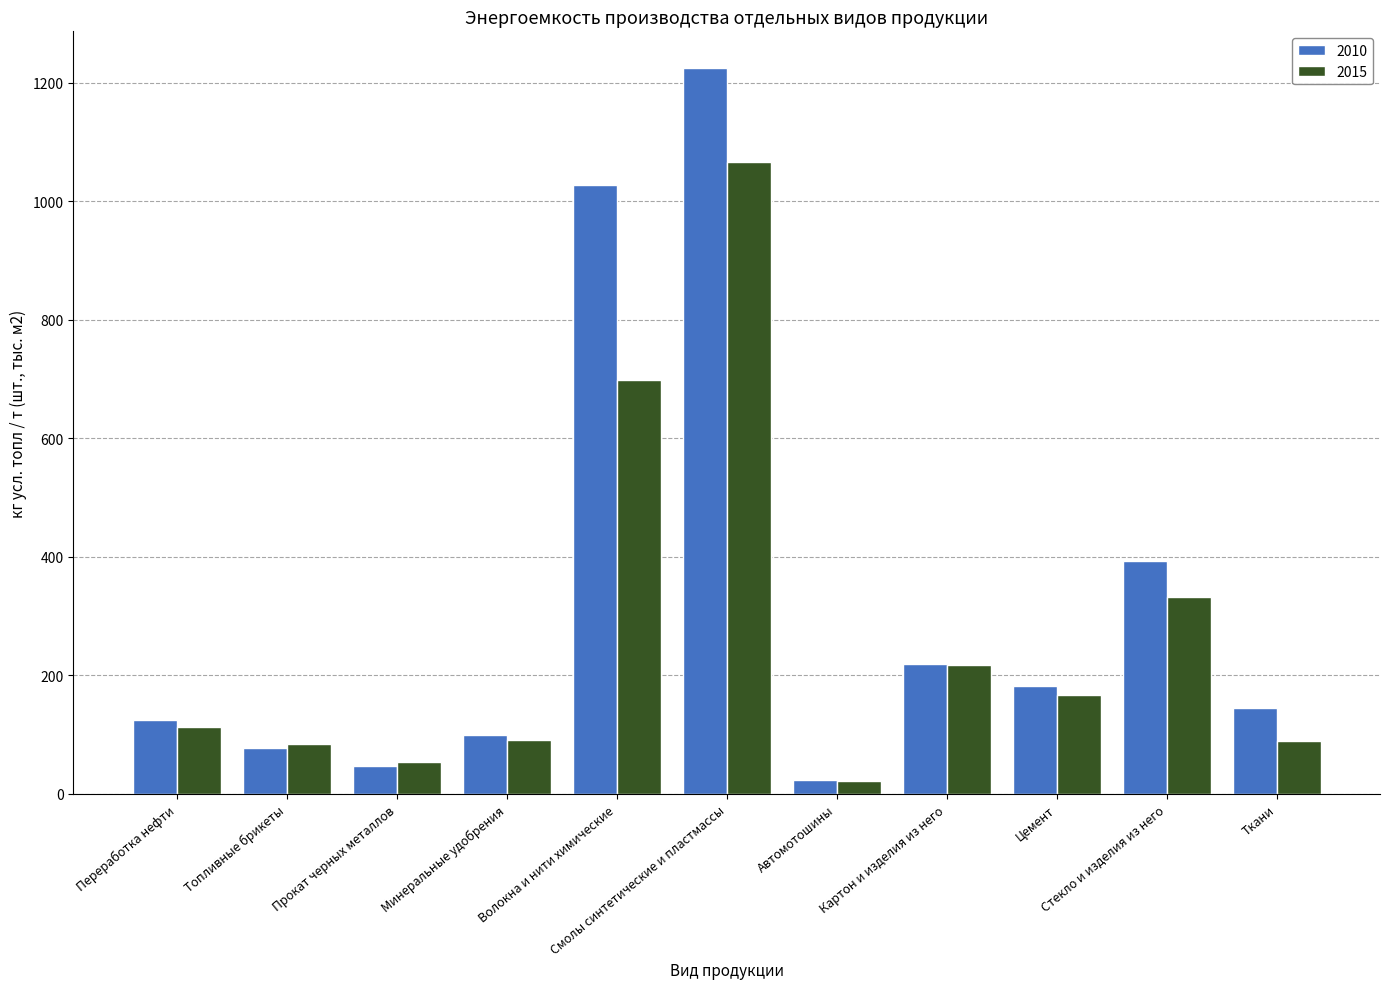

Is the value of 2015 at Волокна и нити химические greater than the value of 2010 at Цемент?

Yes